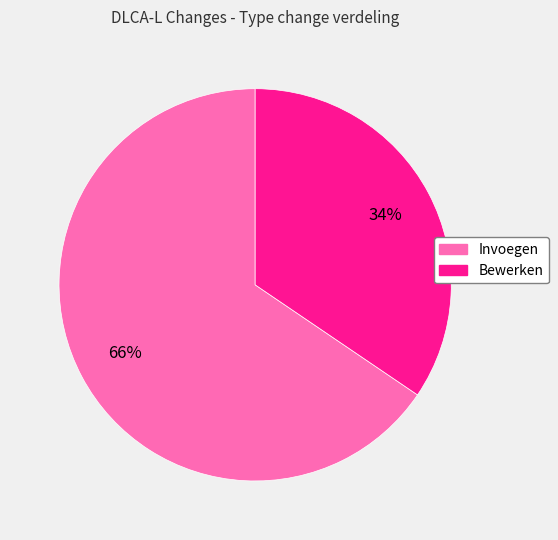

Combined, do Bewerken and Invoegen account for over 50%?

Yes